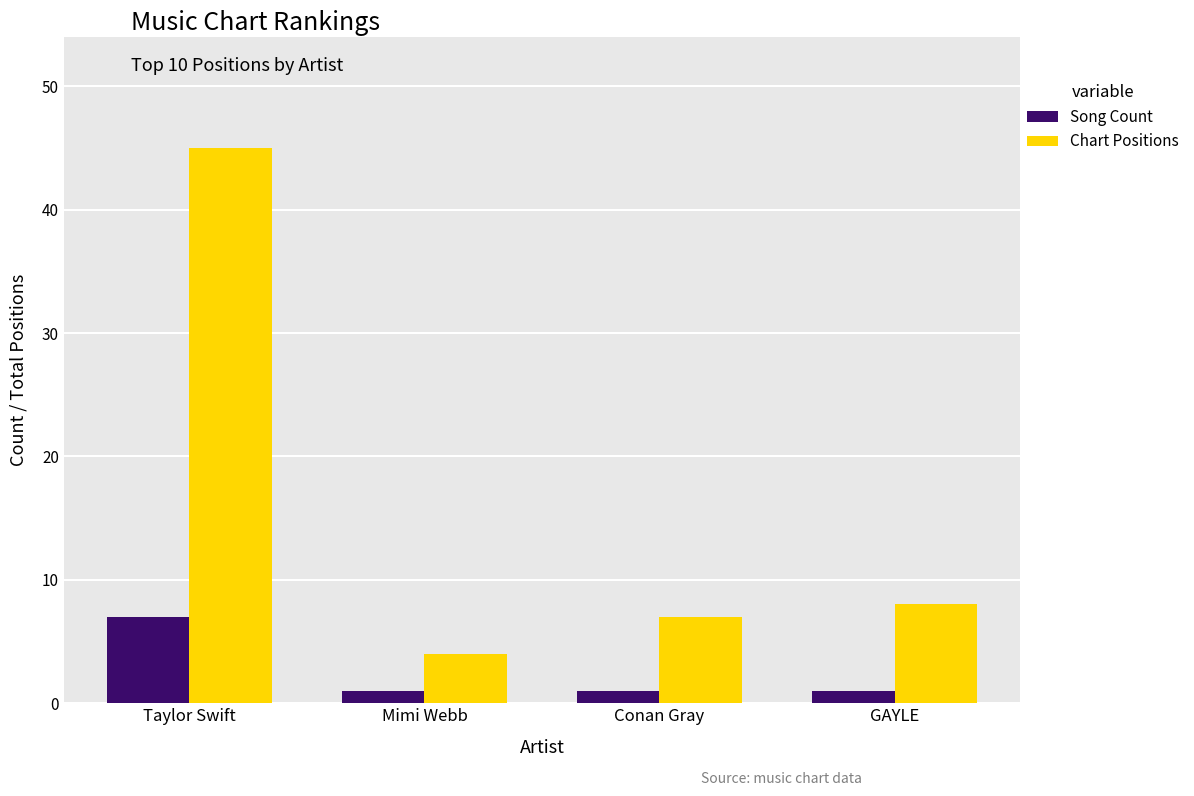

Where is Chart Positions nearest to the value 24?

GAYLE